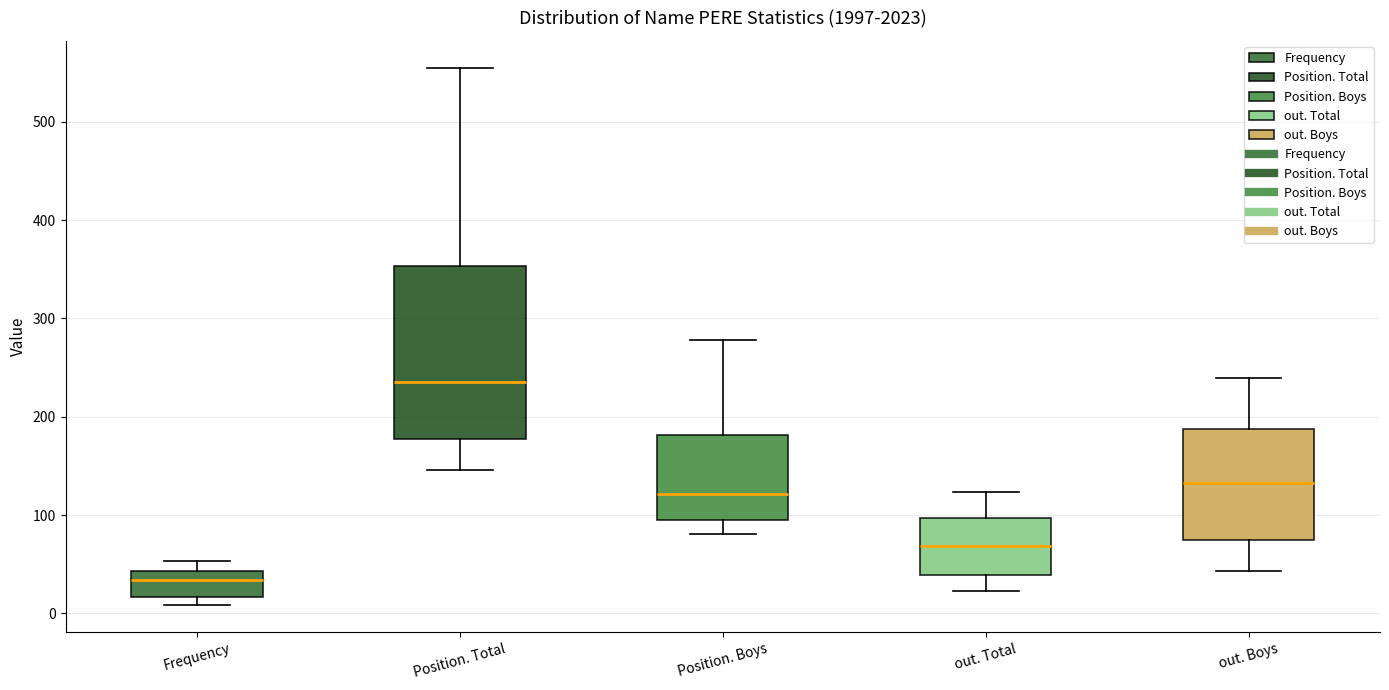

Reading left to right, read every box against the y-axis: the position of its median line, the range the box covers, and the ends of its whiskers. The values are not printed on the chart, so give them approximately, as read against the axis.

Frequency: median 30, box 20 to 40, whiskers 10 to 50
Position. Total: median 240, box 180 to 350, whiskers 150 to 560
Position. Boys: median 120, box 100 to 180, whiskers 80 to 280
out. Total: median 70, box 40 to 100, whiskers 20 to 120
out. Boys: median 130, box 70 to 190, whiskers 40 to 240